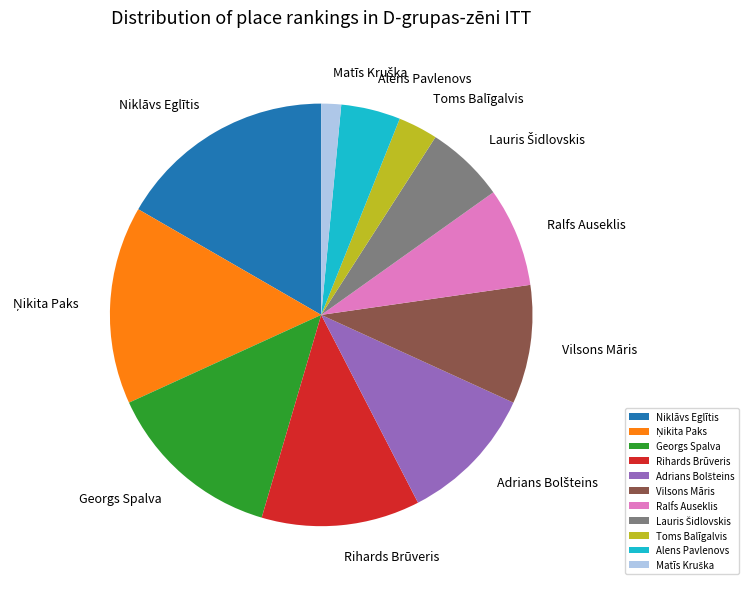

How many segments does this pie chart have?

11